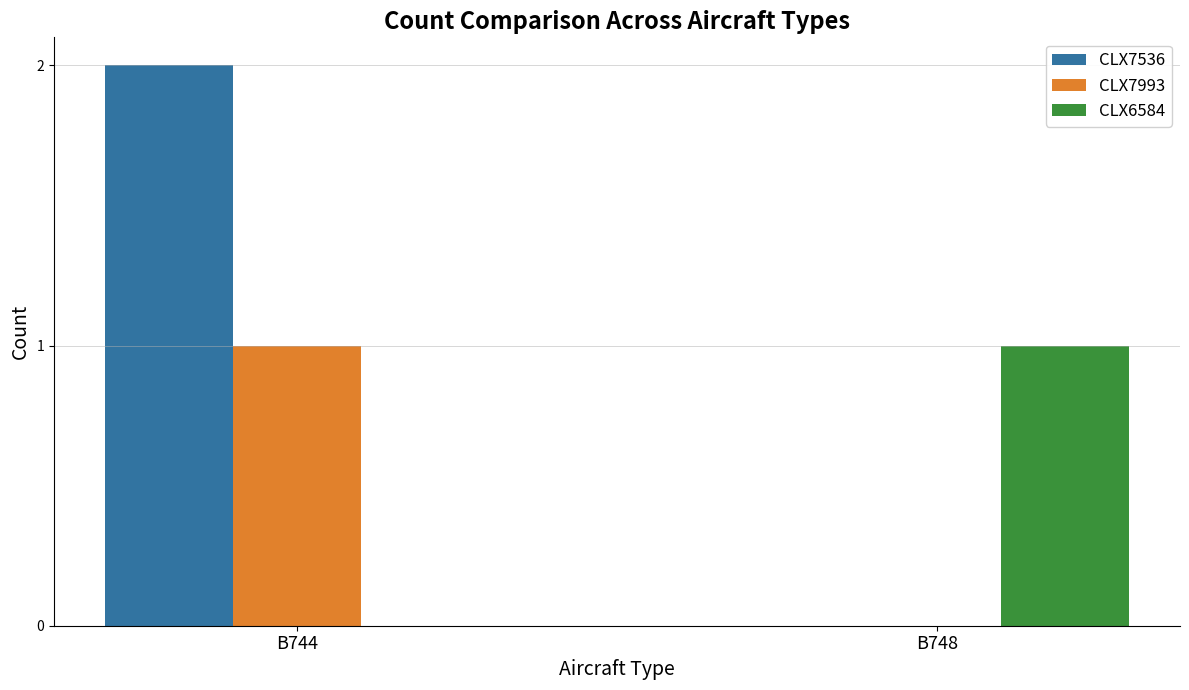

What is the difference between the CLX6584 values at B744 and B748?

1